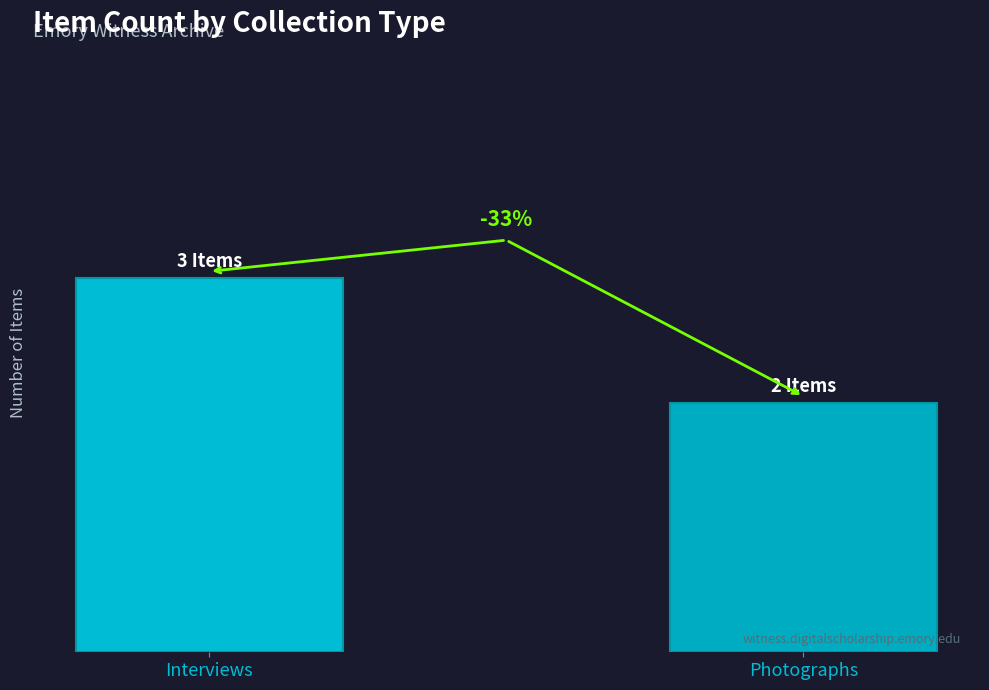

Which label corresponds to the largest value in the chart?

Interviews